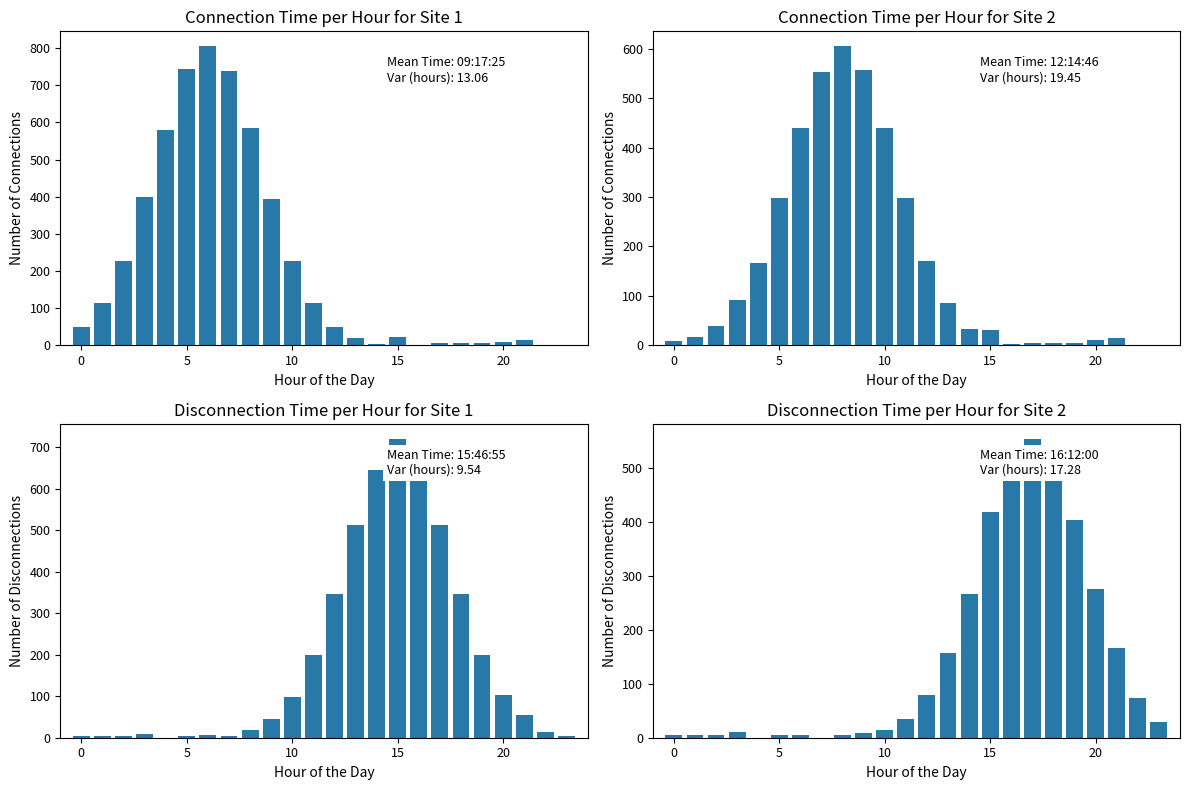

What is the label of the 5th bar from the right?

19